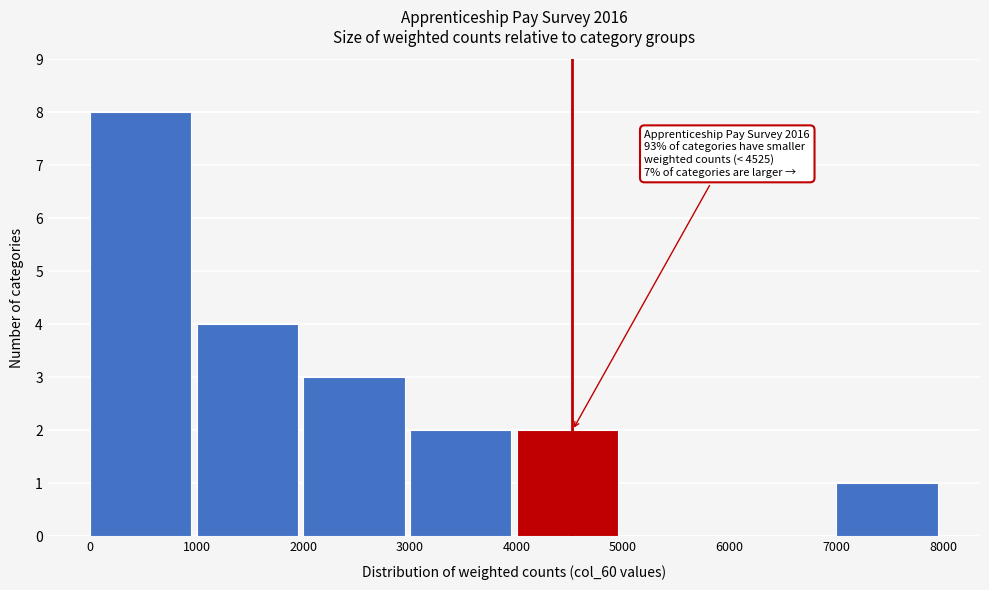

Over which range of the x-axis is the bar tallest?

0 to 1000